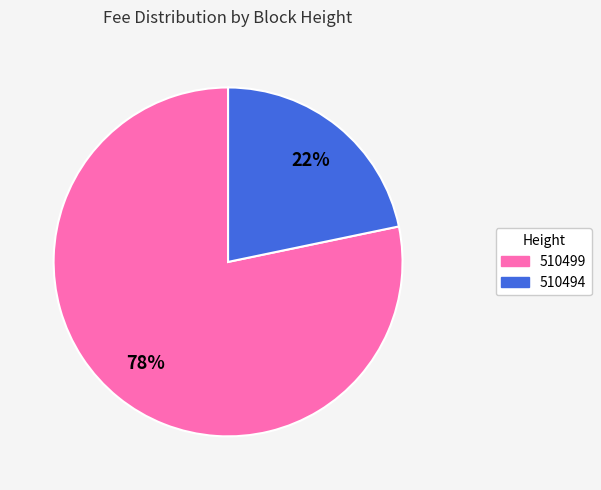

What percentage is the 510494 slice, to the nearest percent?

22%